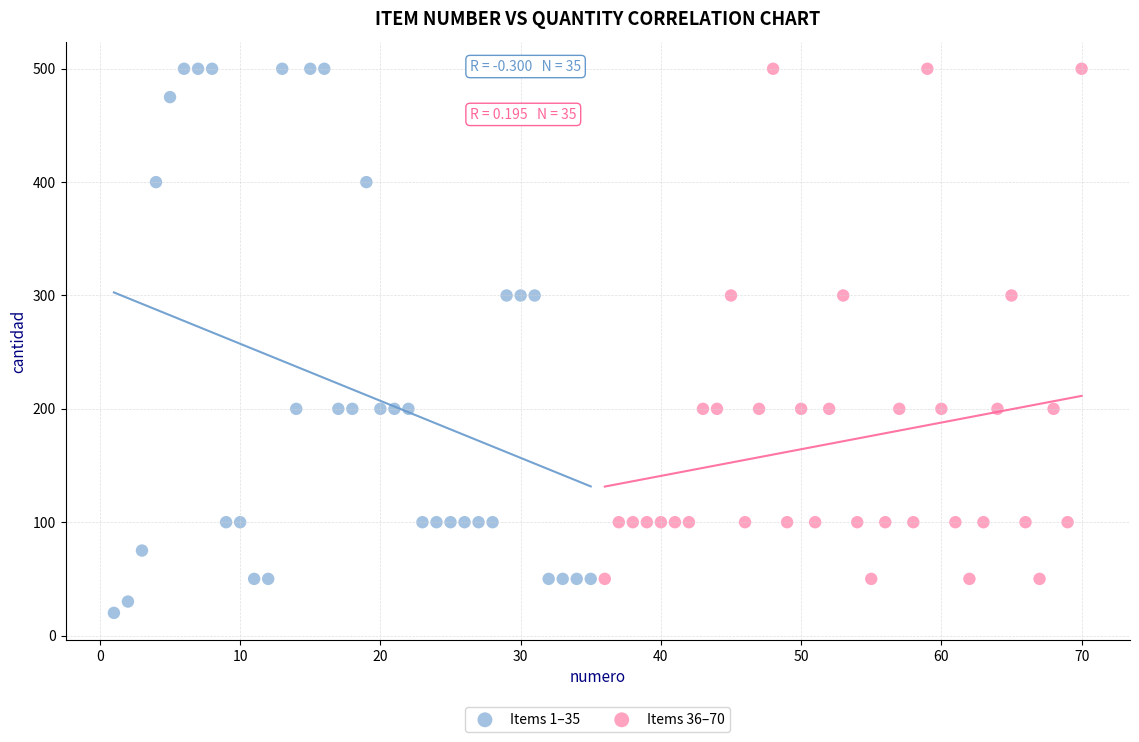

Which series has the widest spread of Y values?

Items 1–35